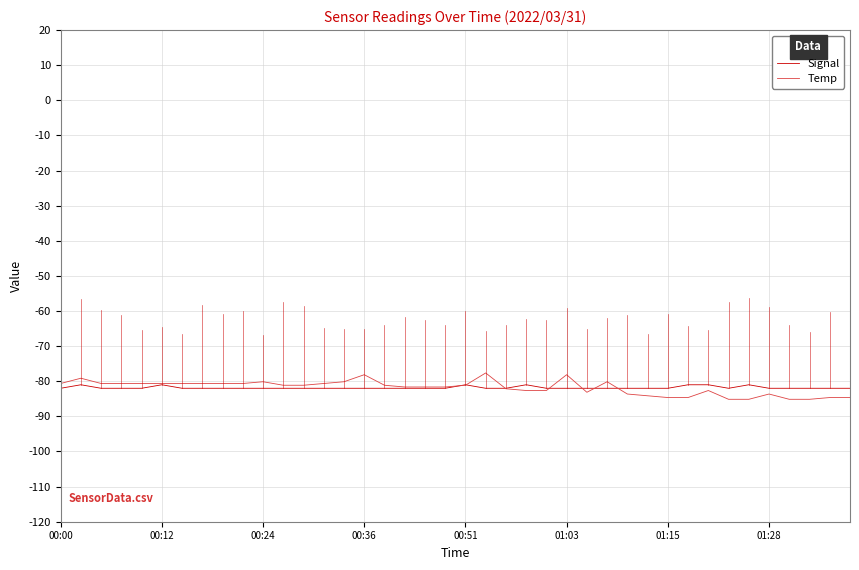

Does the chart have visible grid lines?

Yes